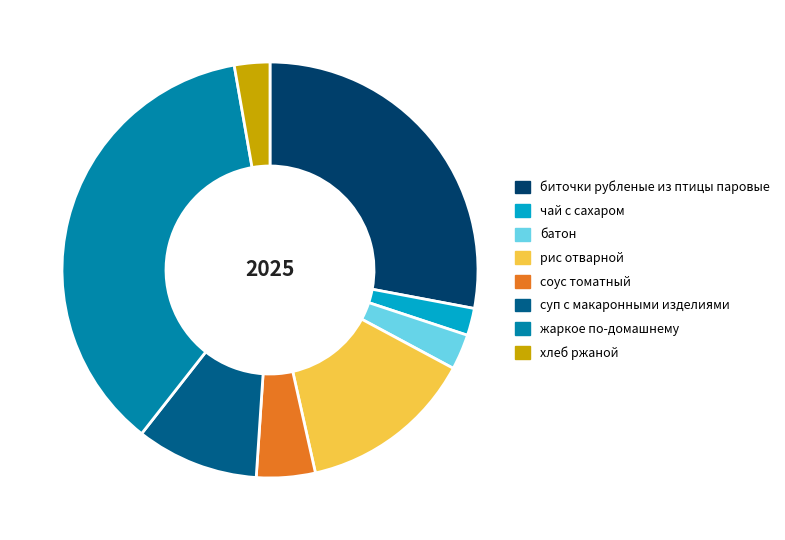

Between суп с макаронными изделиями and биточки рубленые из птицы паровые, which is larger?

биточки рубленые из птицы паровые